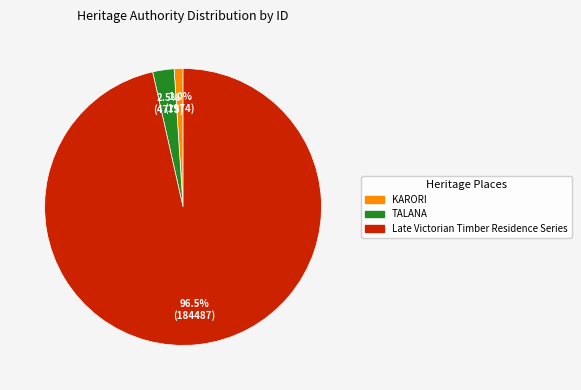

How many segments does this pie chart have?

3